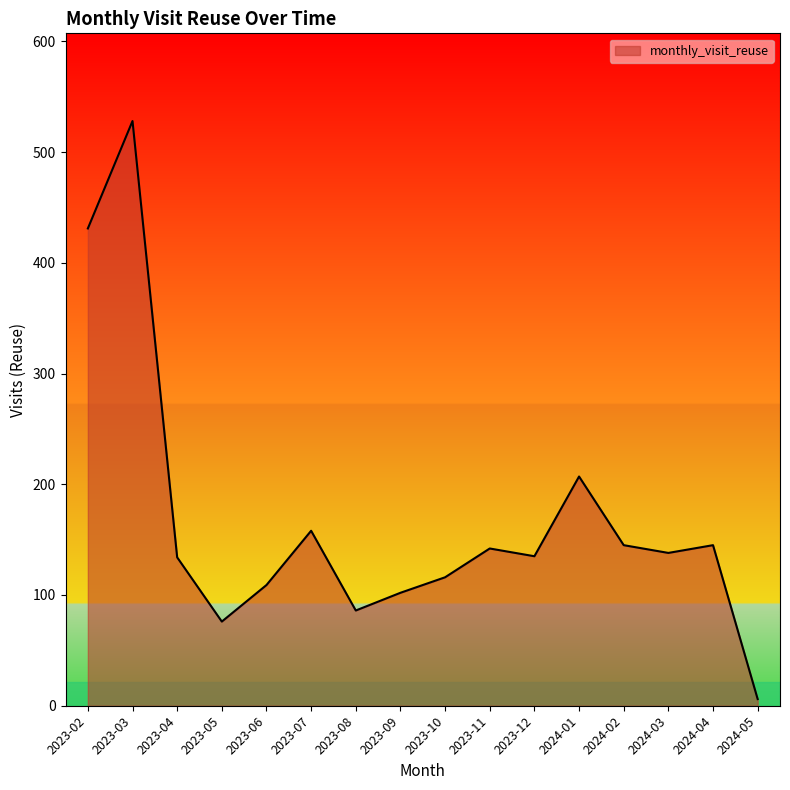

What is the approximate value at 2023-02, to the nearest 50?

450